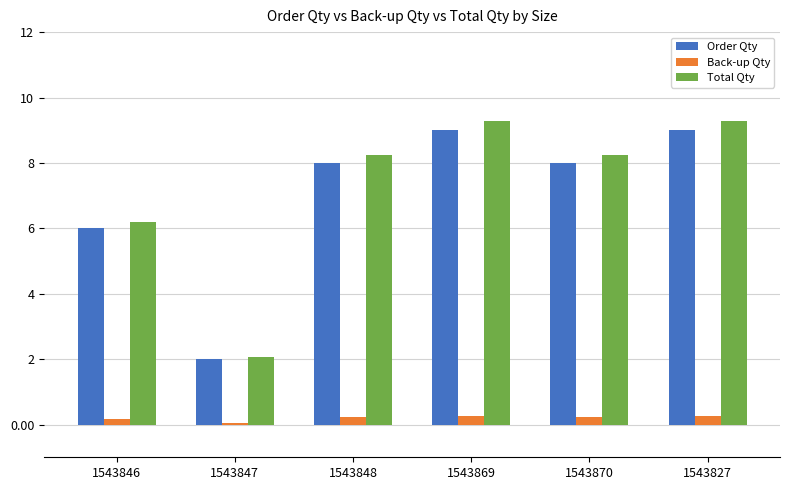

What is the label of the 1st bar from the left?

1543846